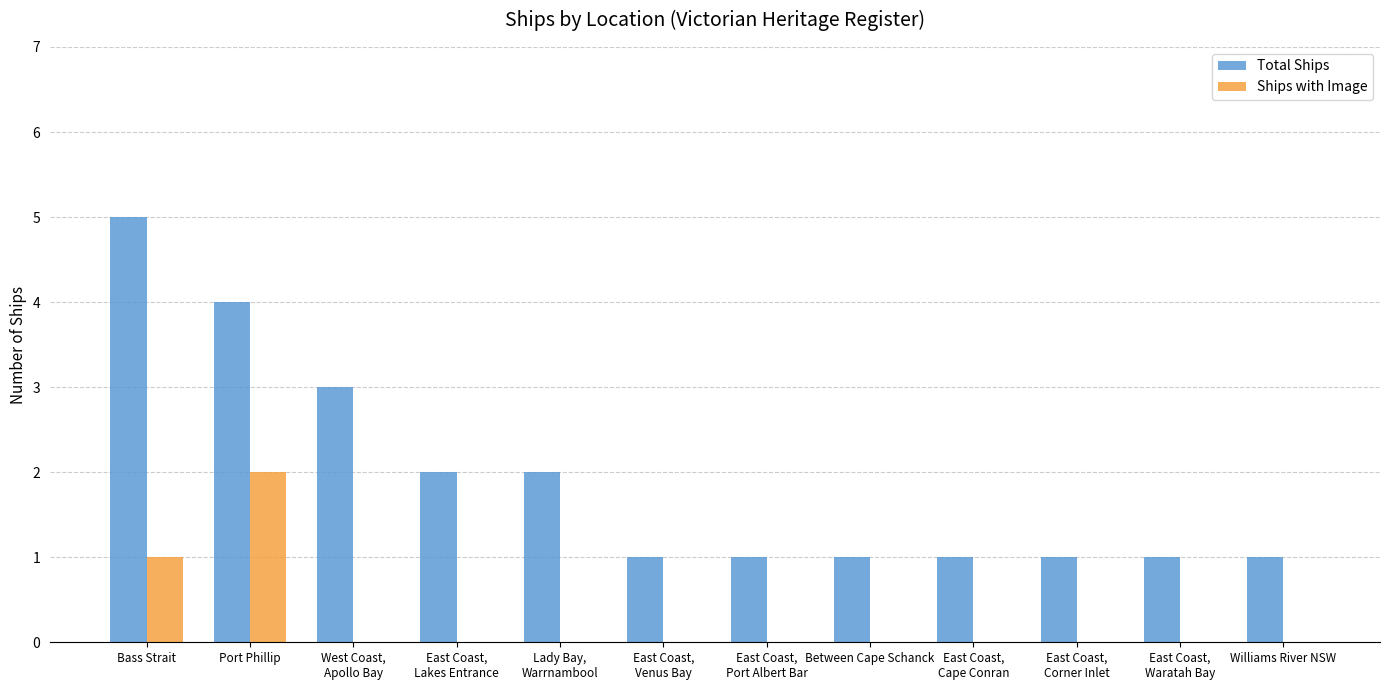

Which label corresponds to the largest value in the chart?

Bass Strait